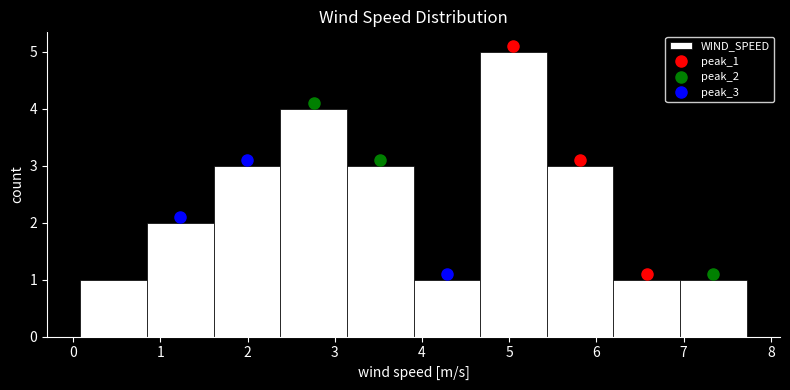

Reading left to right, list every bar in this chart as the range it spans on the x-axis followed by its height. Neither the bar edges nor the heights are printed on the chart, so give them approximately, as read against the axes.

0.1 to 0.8: 1
0.8 to 1.6: 2
1.6 to 2.4: 3
2.4 to 3.1: 4
3.1 to 3.9: 3
3.9 to 4.7: 1
4.7 to 5.4: 5
5.4 to 6.2: 3
6.2 to 7.0: 1
7.0 to 7.7: 1